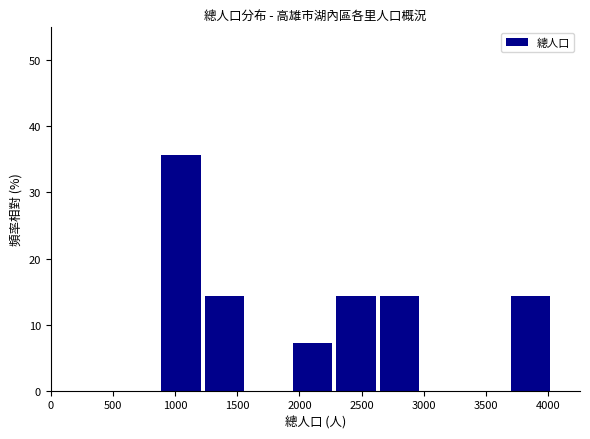

What is the height of the bar covering 3700 to 4050 on the x-axis? Neither the bar edges nor the heights are printed on the chart, so give them approximately, as read against the axes.

14